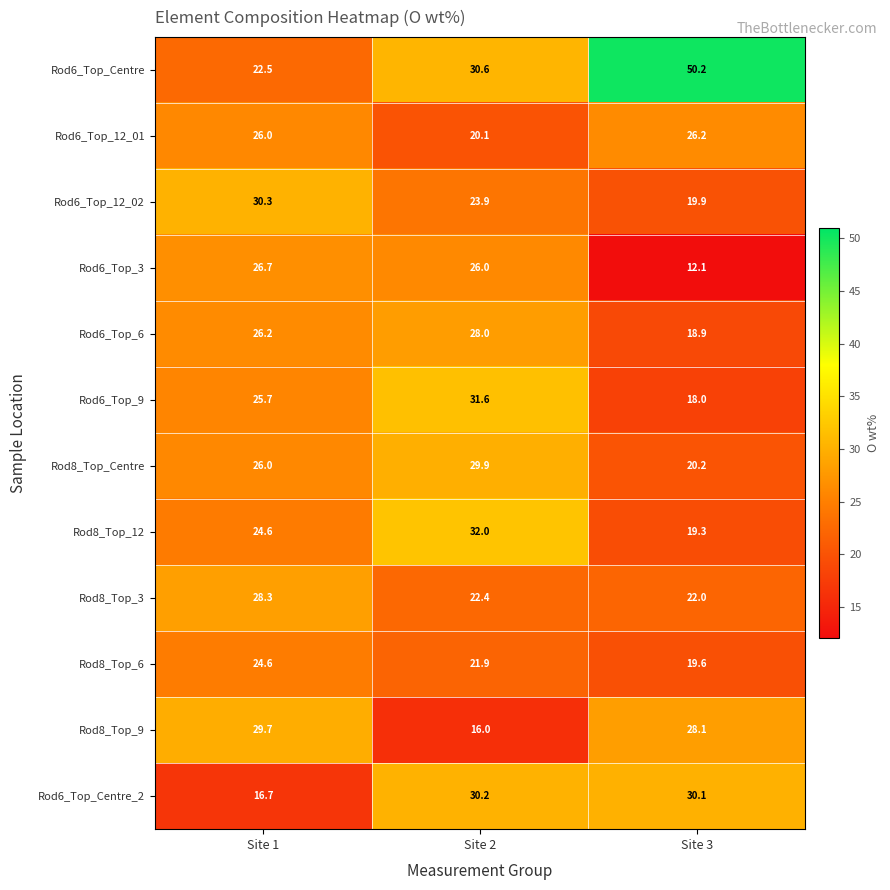

Which label corresponds to the largest value in the chart?

Site 3